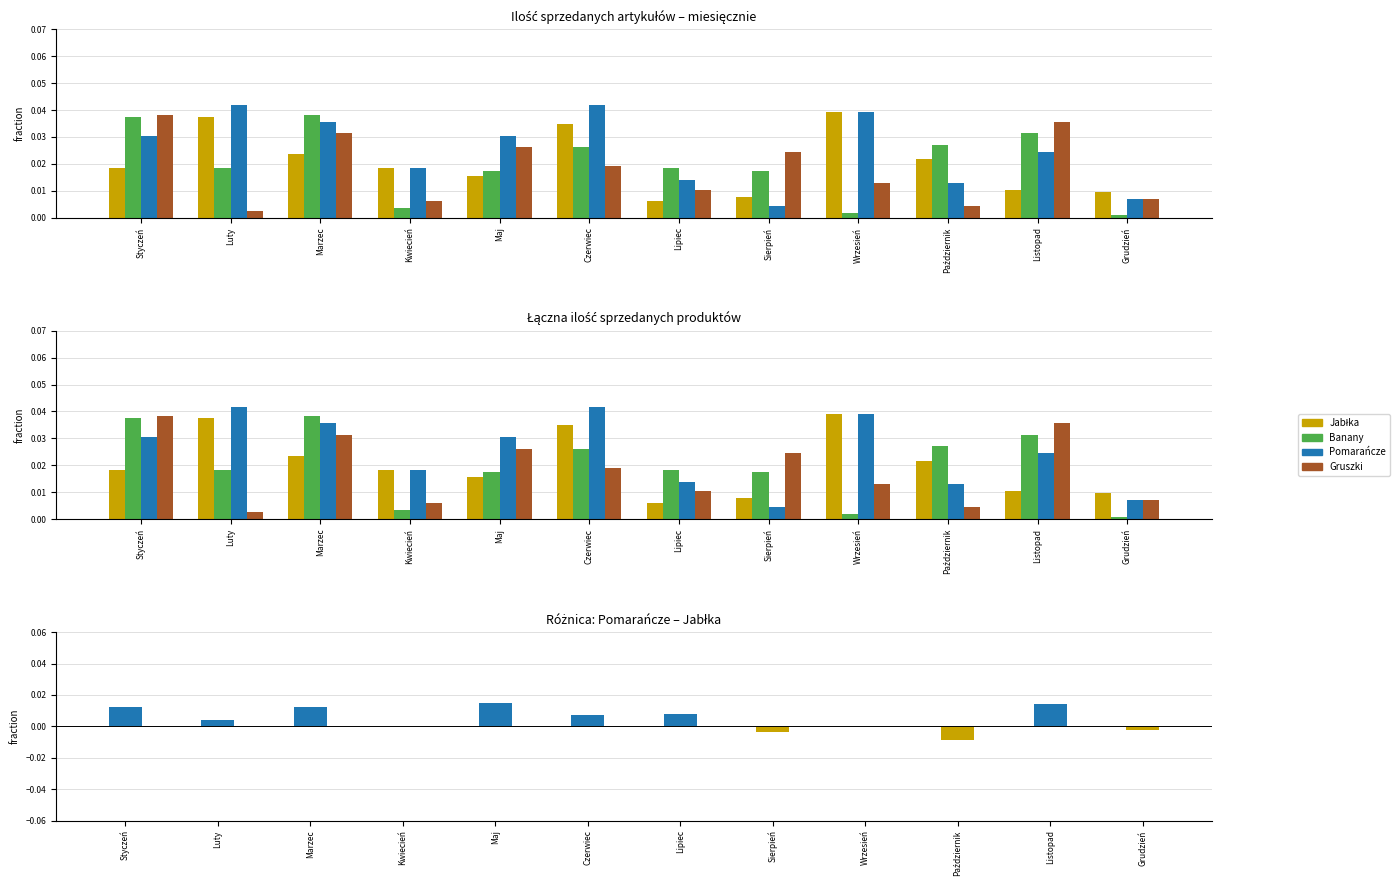

List the series in order of their peak value, lowest first.

Pomarańcze – Jabłka, Banany, Gruszki, Jabłka, Pomarańcze